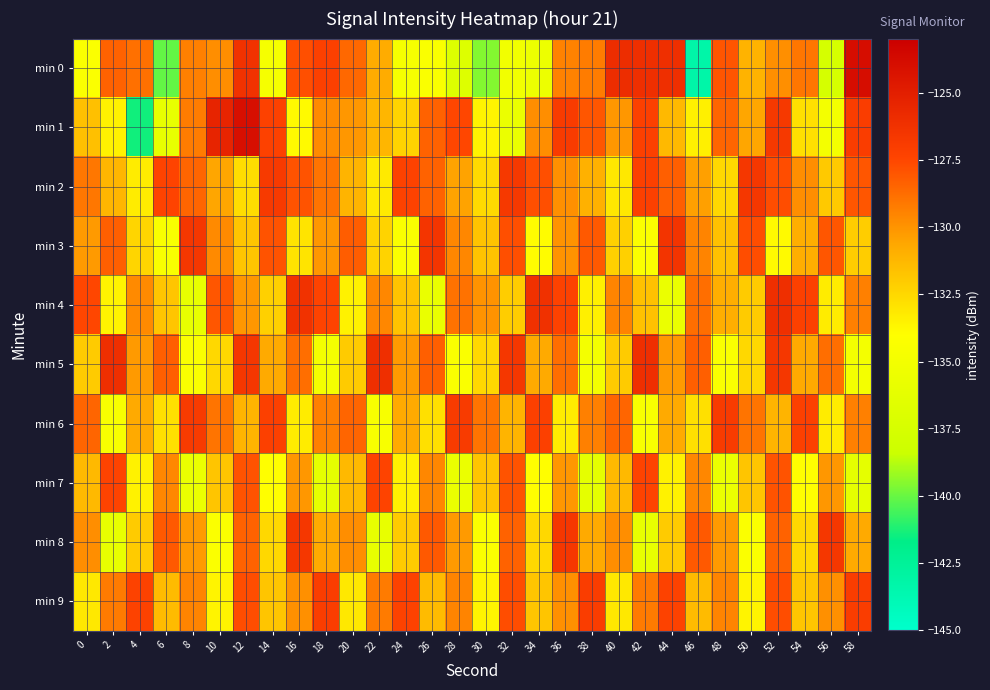

Which series has the widest spread of values?

min 0